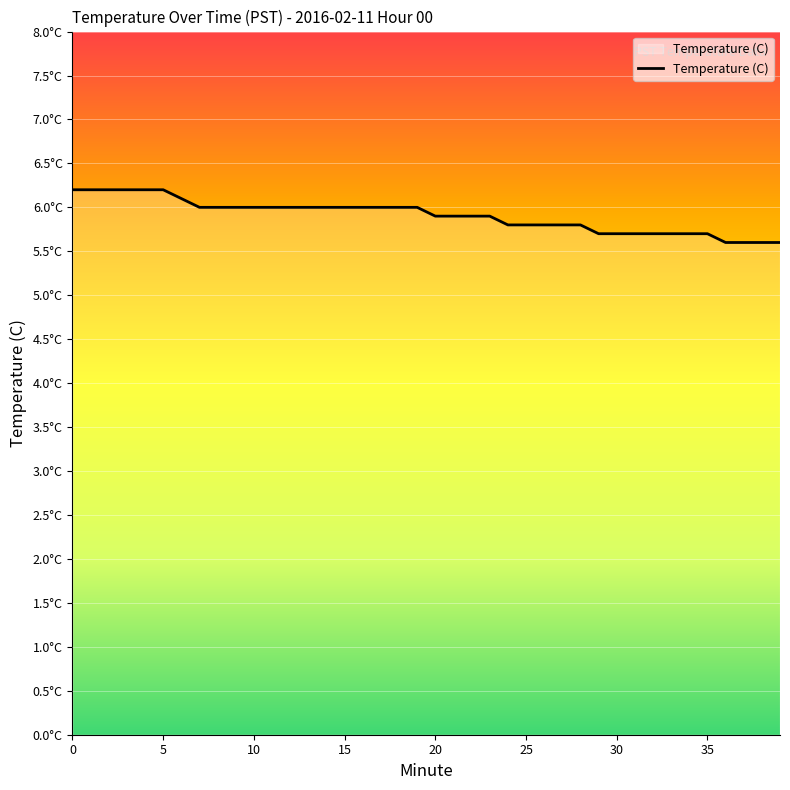

Does the chart have visible grid lines?

Yes